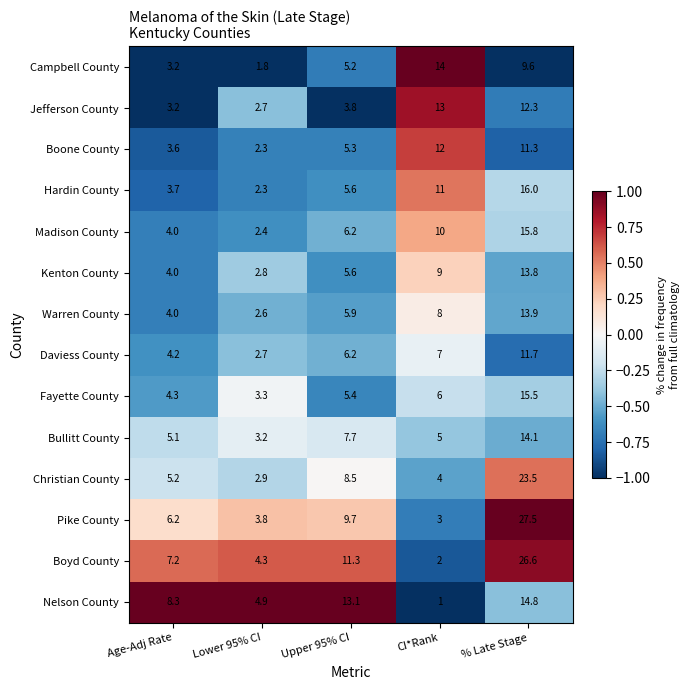

Which category has the lowest value in the Hardin County series?

Lower 95% CI